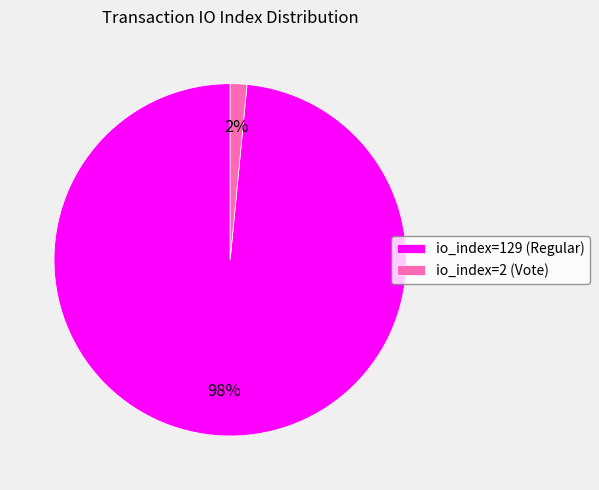

To the nearest percent, what is the average slice percentage?

50%